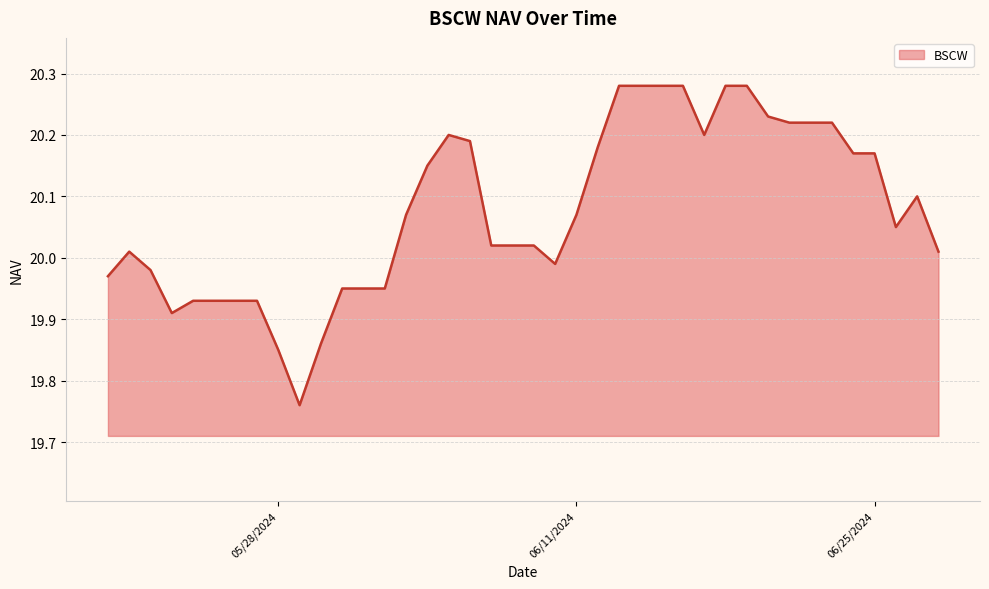

What is the average value?

20.1